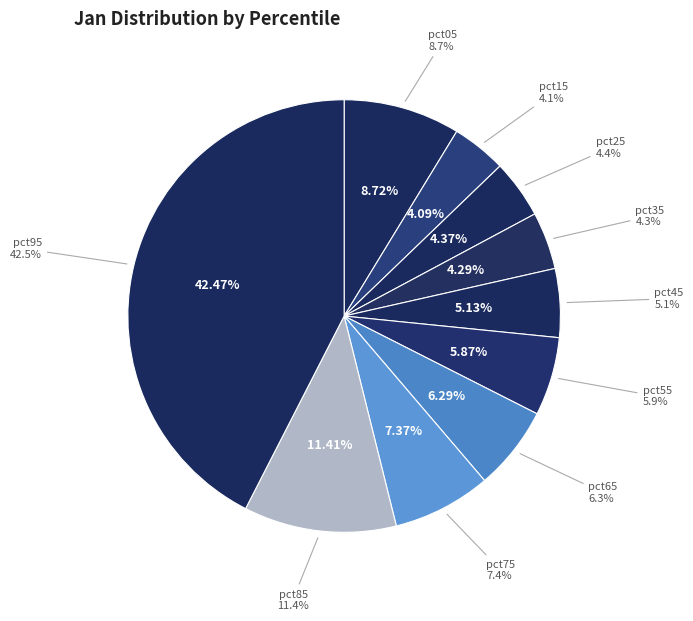

Rank the categories by value from lowest to highest.

pct15, pct35, pct25, pct45, pct55, pct65, pct75, pct05, pct85, pct95